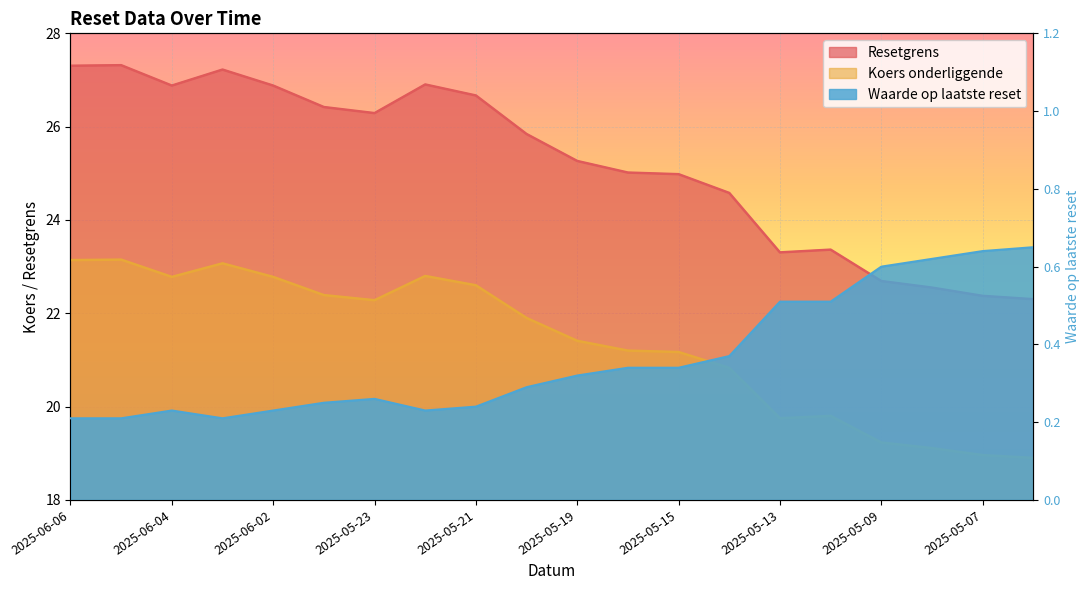

True or false: Resetgrens and Koers onderliggende cross at least once.

False